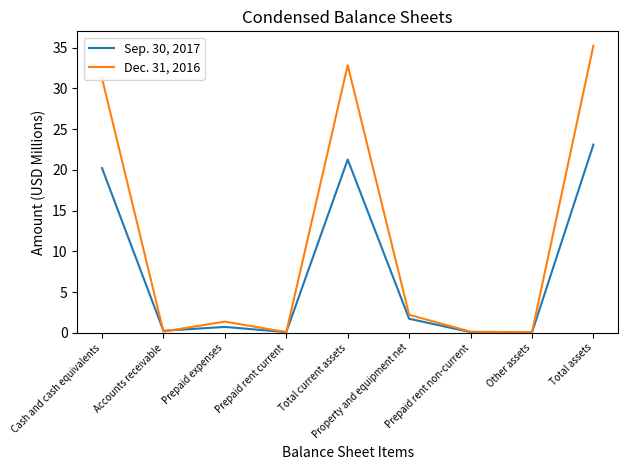

Read the Sep. 30, 2017 value at Total assets.

23.1